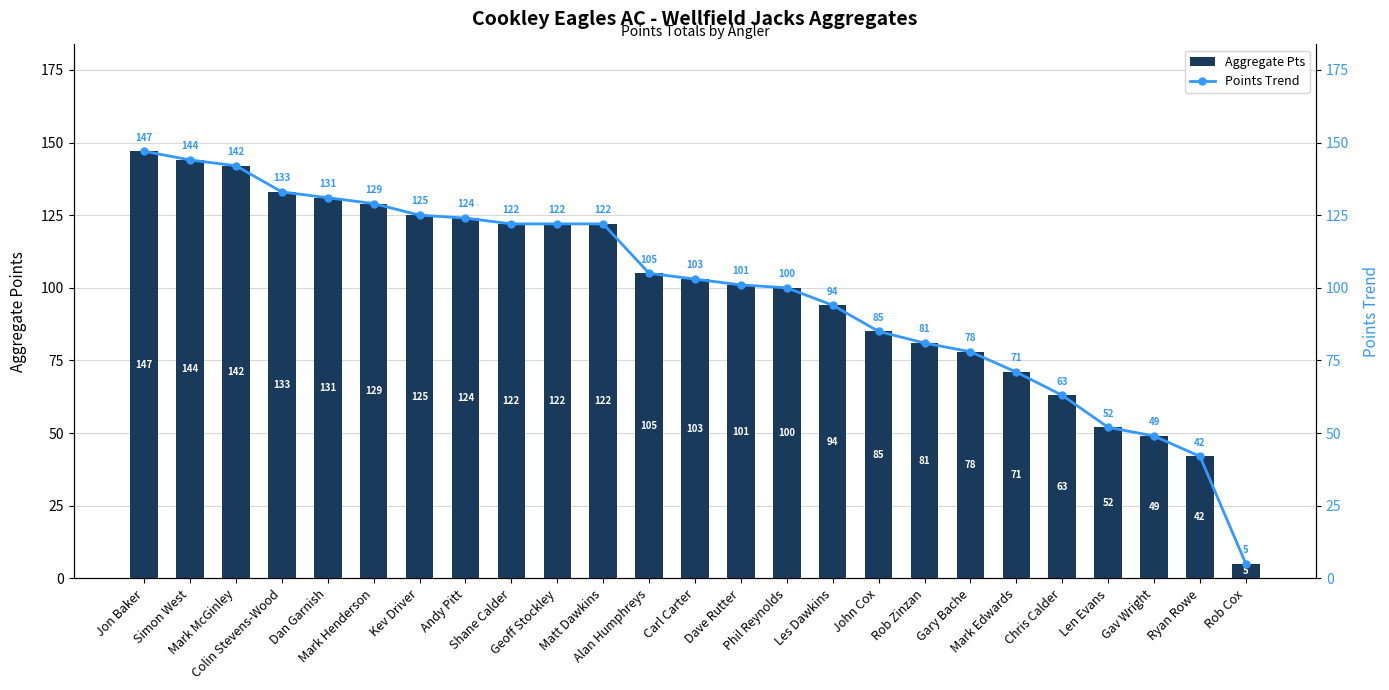

What is the difference between the maximum and second lowest values in the Aggregate Pts series?

105